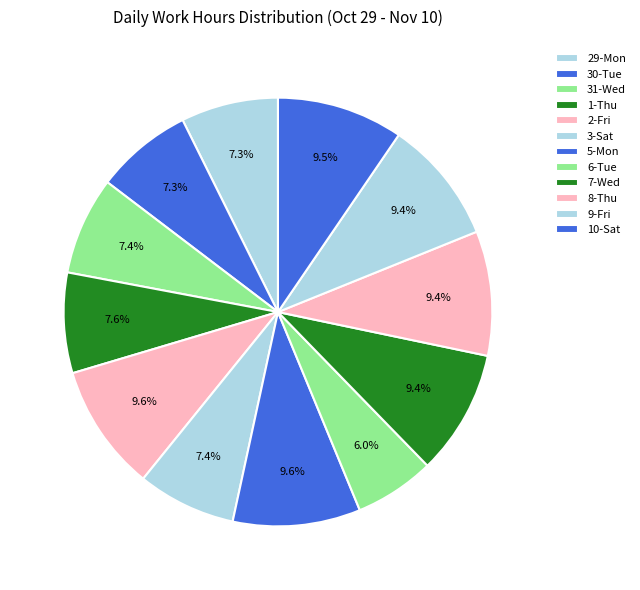

What is the total percentage of 30-Tue and 29-Mon?

14.6%